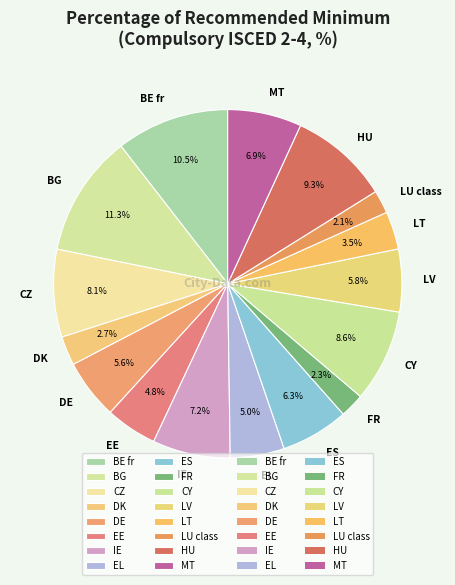

Which slice is the largest?

BG